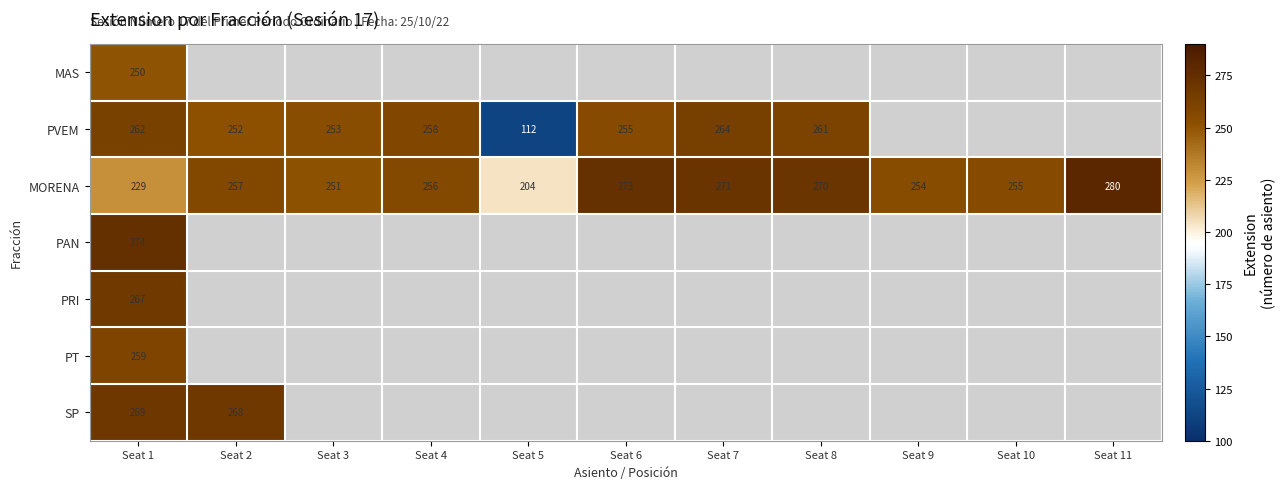

What is the sum of the PVEM values at Seat 5 and Seat 3?

365